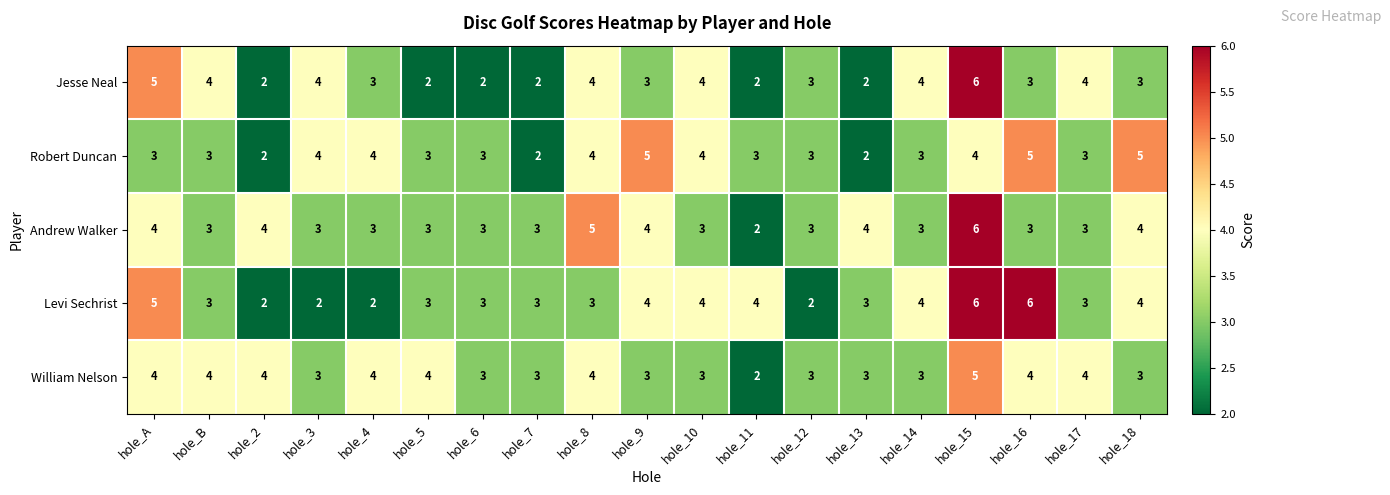

True or false: William Nelson has a value of 7 at hole_15.

False